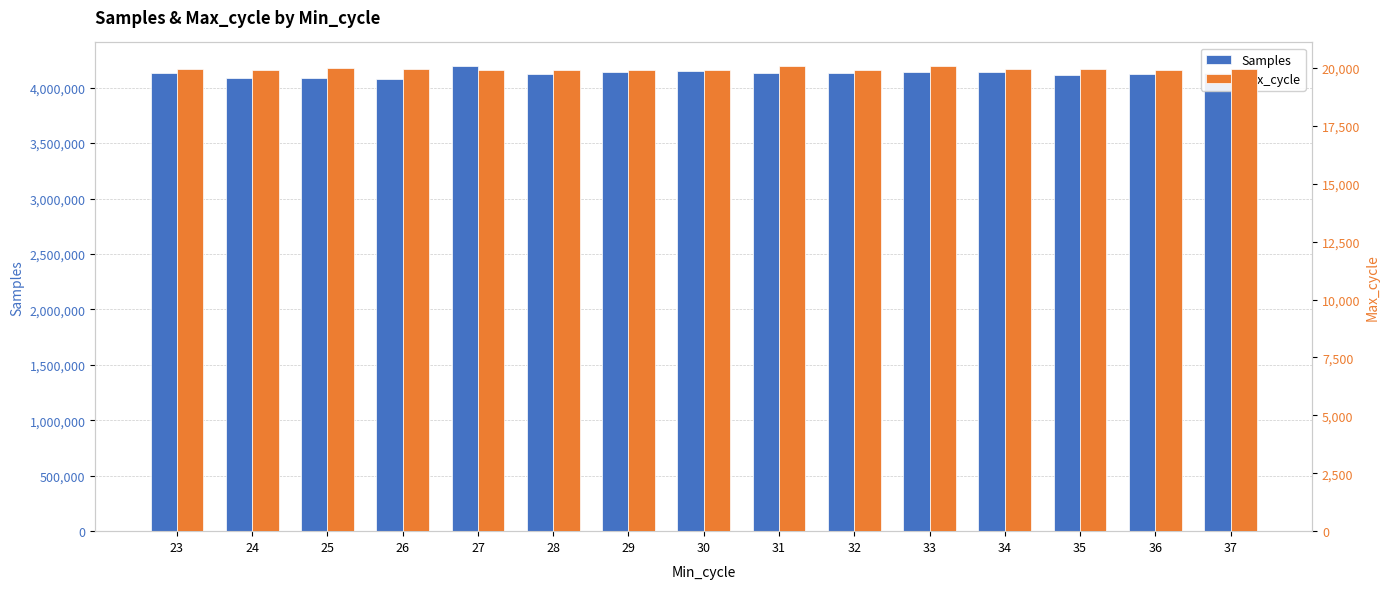

Which label corresponds to the smallest value in the chart?

32